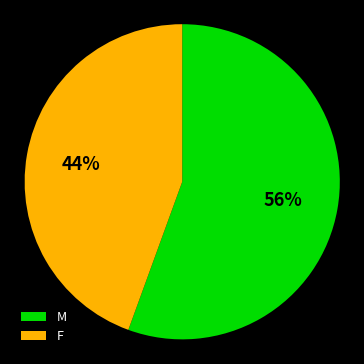

Which category accounts for the majority?

M